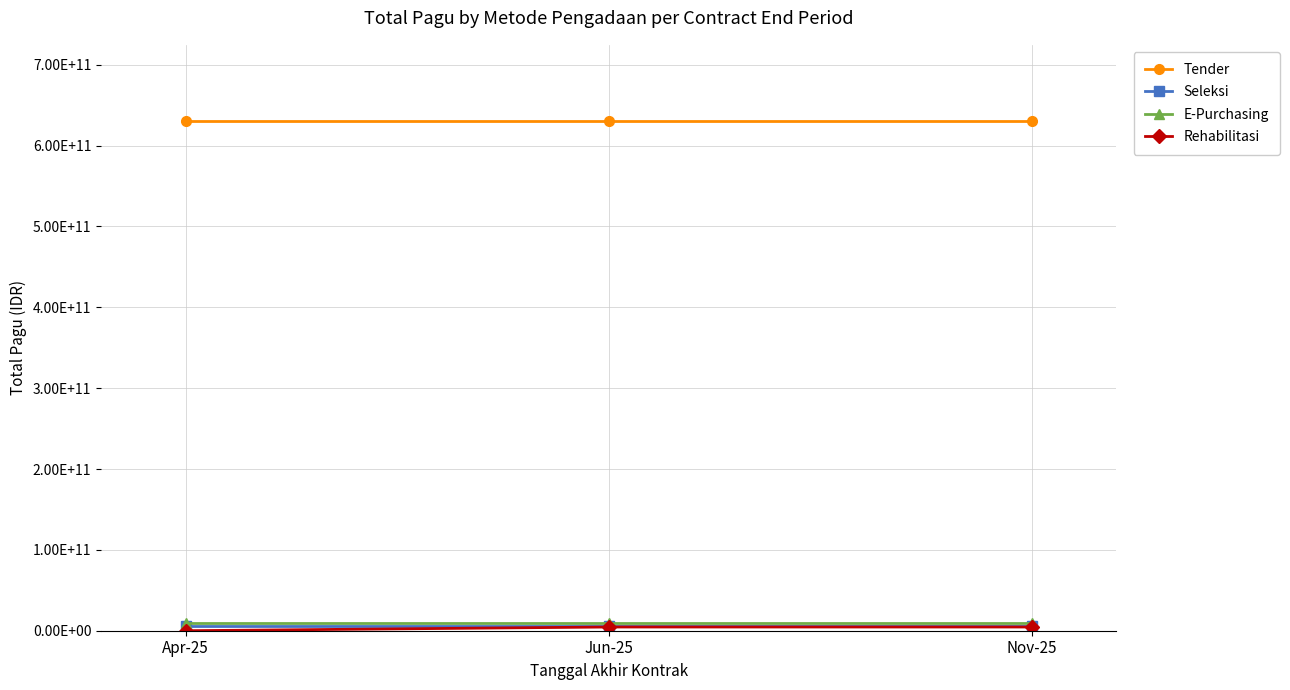

Is this an area chart (filled region under the line)?

No